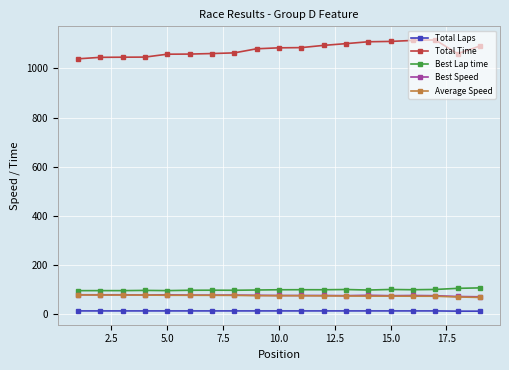

What is the value of the Best Lap time point at the 1st from the left?

93.7